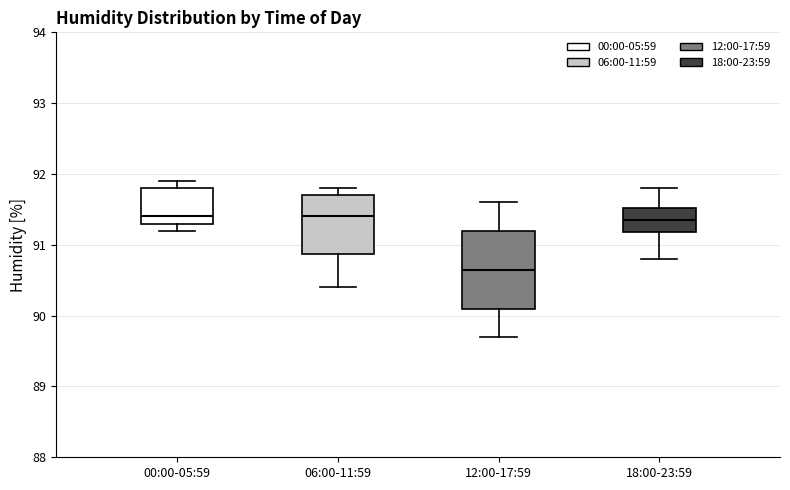

Reading left to right, transcribe this box plot: for each box, give where its median line is, the range the box spans, and where its two whiskers end, as read against the y-axis. The values are not printed on the chart, so give them approximately, as read against the axis.

00:00-05:59: median 91.4, box 91.3 to 91.8, whiskers 91.2 to 91.9
06:00-11:59: median 91.4, box 90.9 to 91.7, whiskers 90.4 to 91.8
12:00-17:59: median 90.7, box 90.1 to 91.2, whiskers 89.7 to 91.6
18:00-23:59: median 91.4, box 91.2 to 91.5, whiskers 90.8 to 91.8